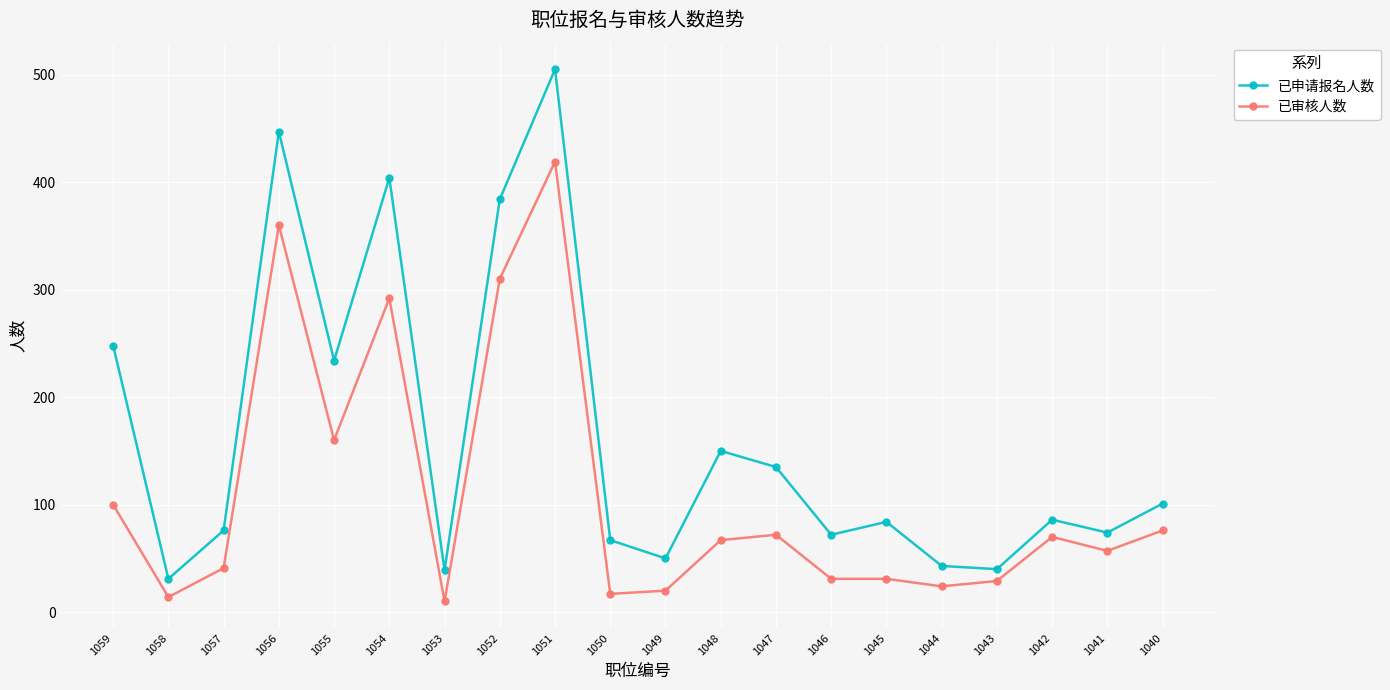

True or false: 已申请报名人数 and 已审核人数 cross at least once.

False